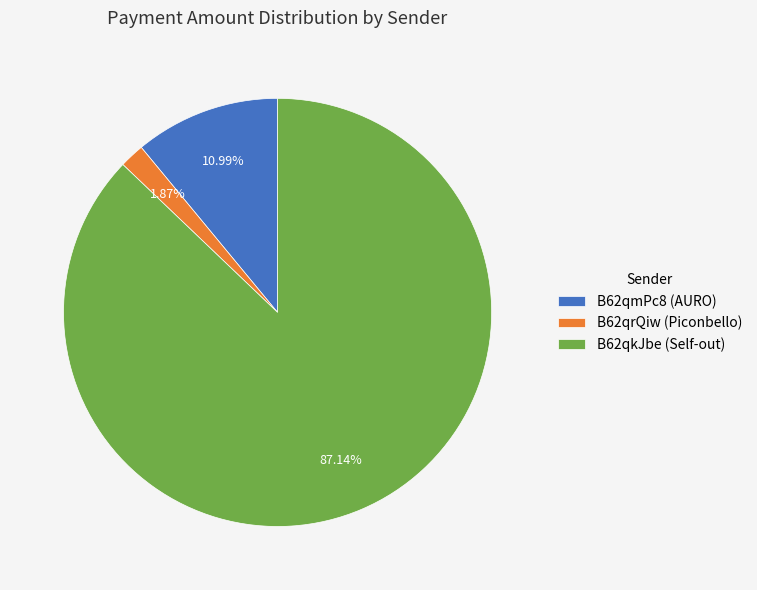

Combined, do B62qrQiw (Piconbello) and B62qmPc8 (AURO) account for over 50%?

No